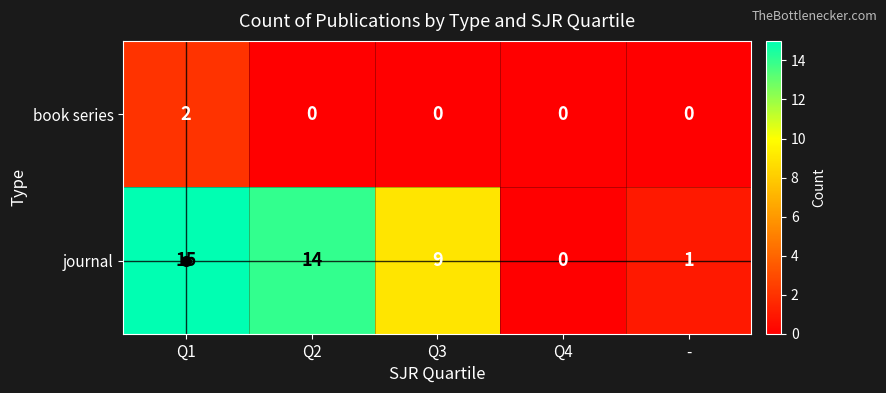

Which series changed the most between Q2 and Q4?

journal